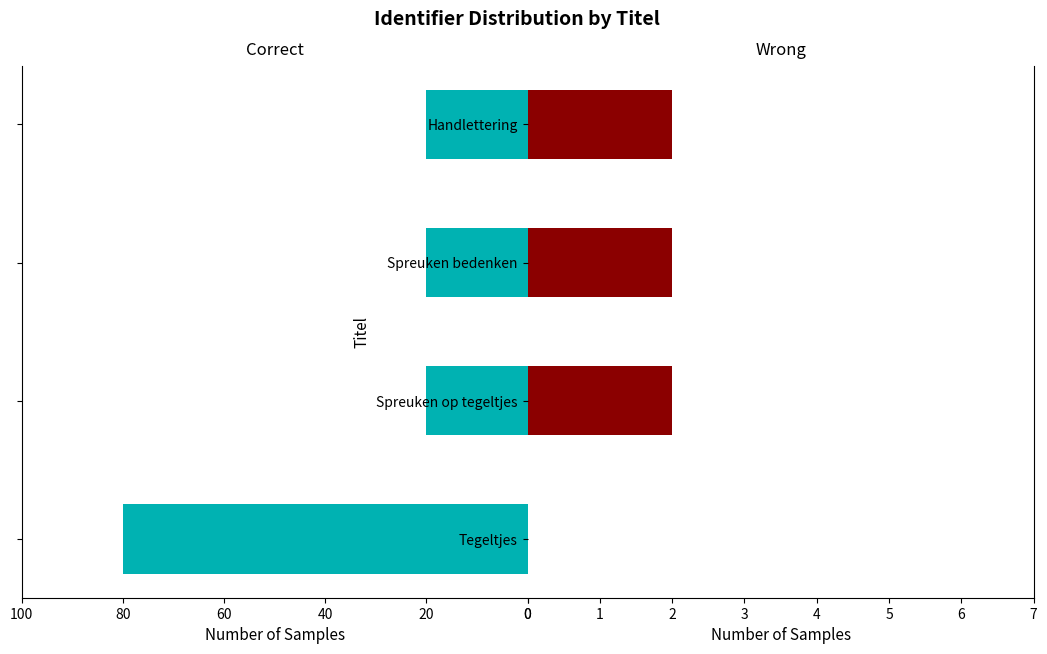

How many Correct values are between 20 and 80?

4